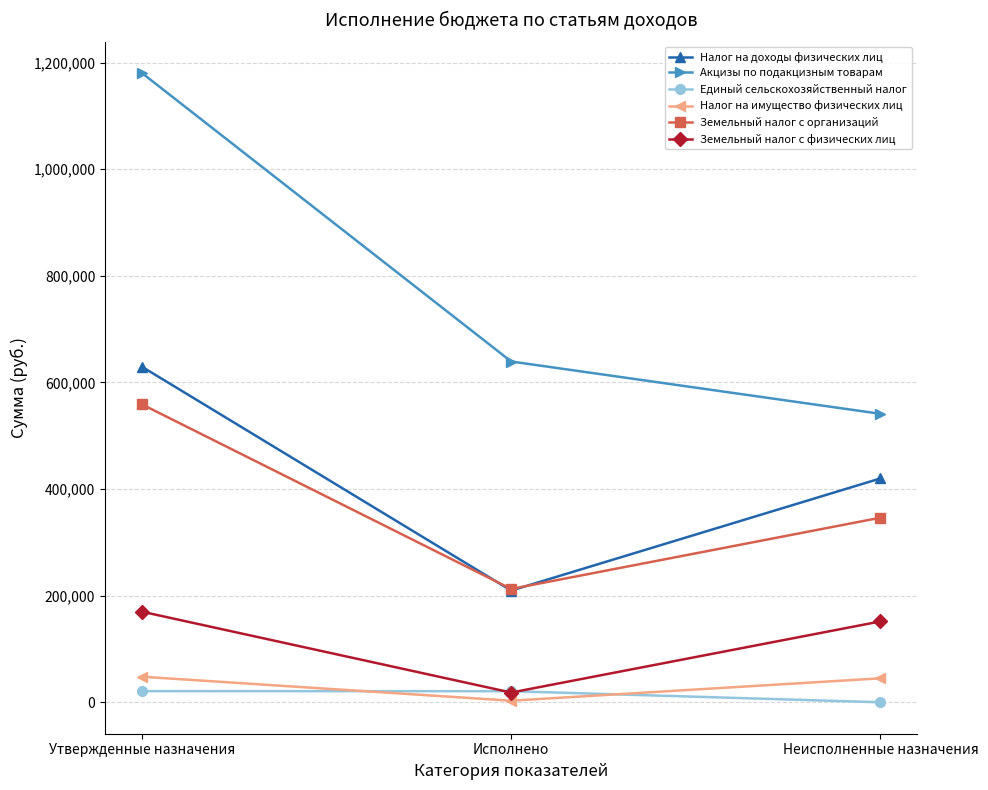

Between Утвержденные назначения and Неисполненные назначения, which series saw the biggest shift?

Акцизы по подакцизным товарам